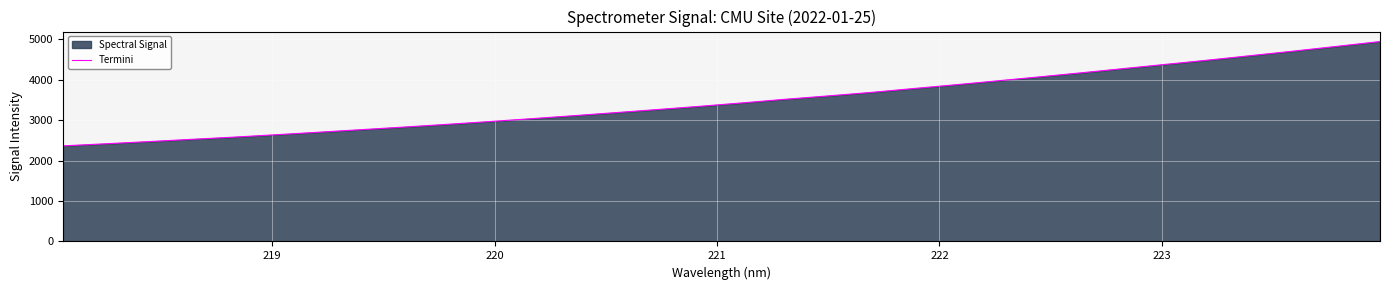

What is the difference between the second highest and second lowest values?

2412.9